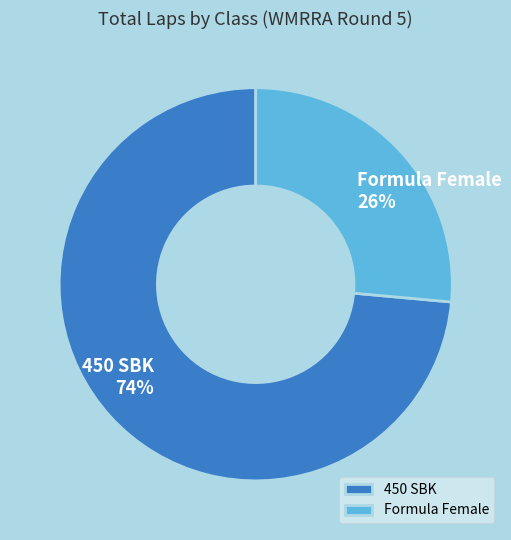

To the nearest percent, what percentage of the pie is Formula Female?

26%